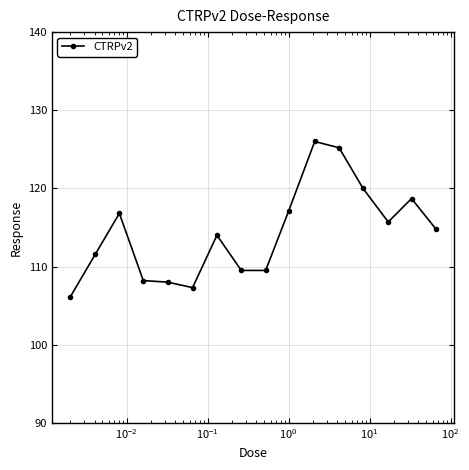

What is the smallest value displayed?

106.1